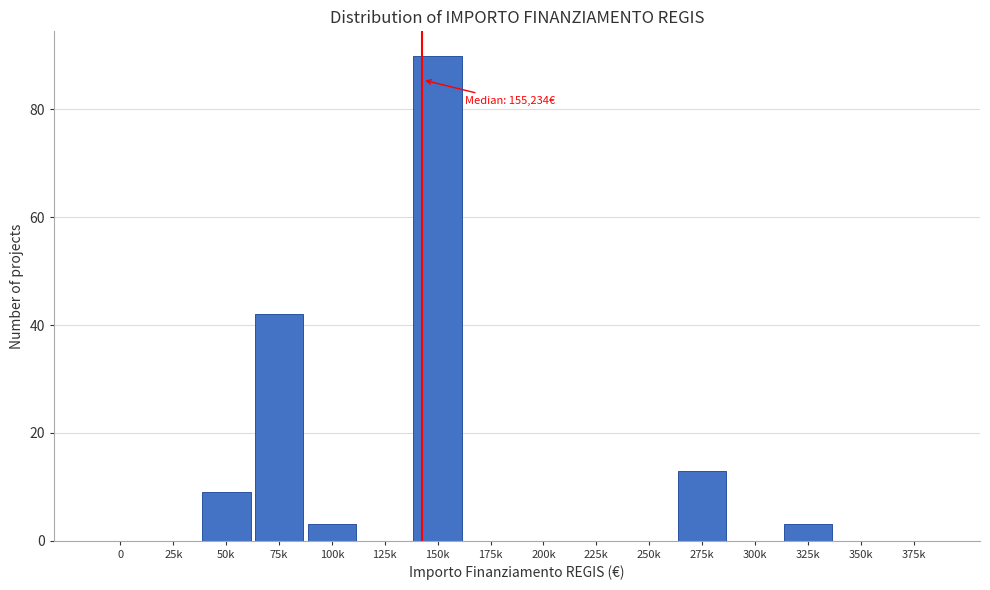

Reading left to right, extract all data points from this chart.

0=0	25k=0	50k=9	75k=42	100k=3	125k=0	150k=90	175k=0	200k=0	225k=0	250k=0	275k=13	300k=0	325k=3	350k=0	375k=0